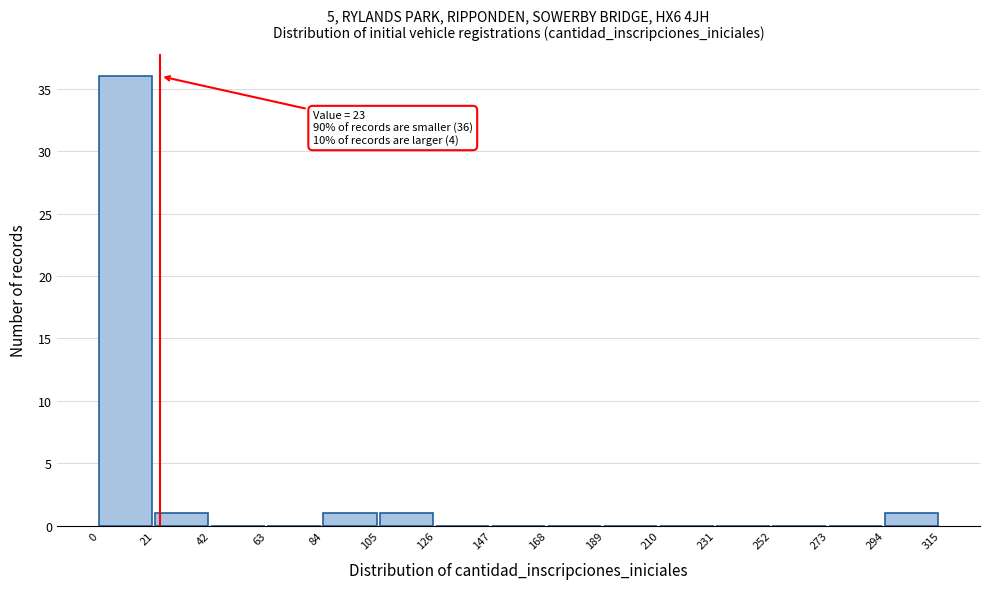

Which range on the x-axis has the tallest bar?

0 to 21